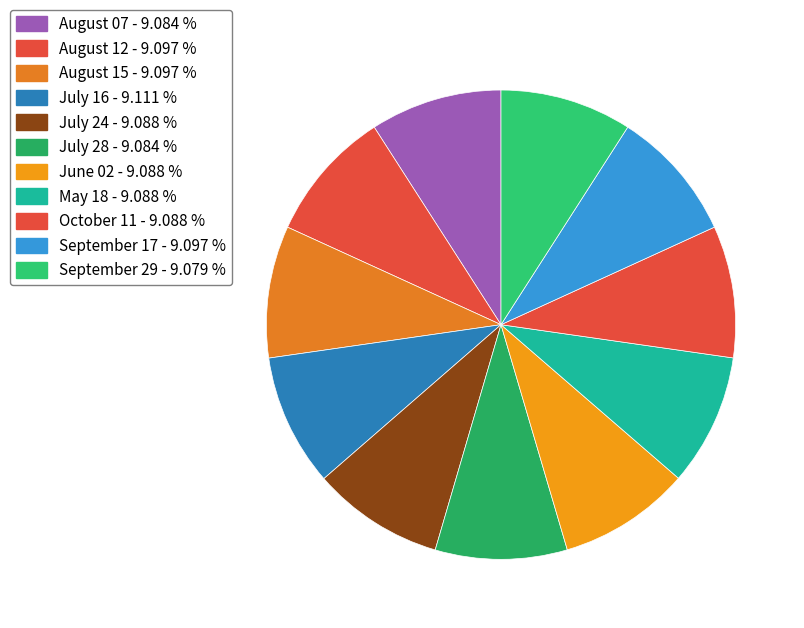

Does any single category account for the majority?

No